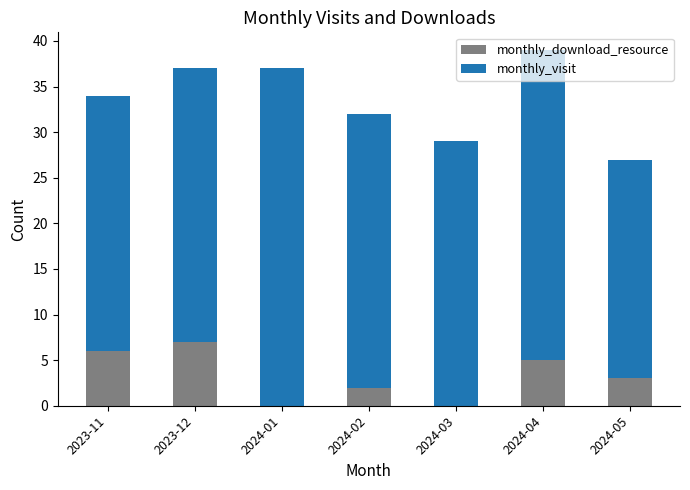

What is the average value of the monthly_download_resource series?

3